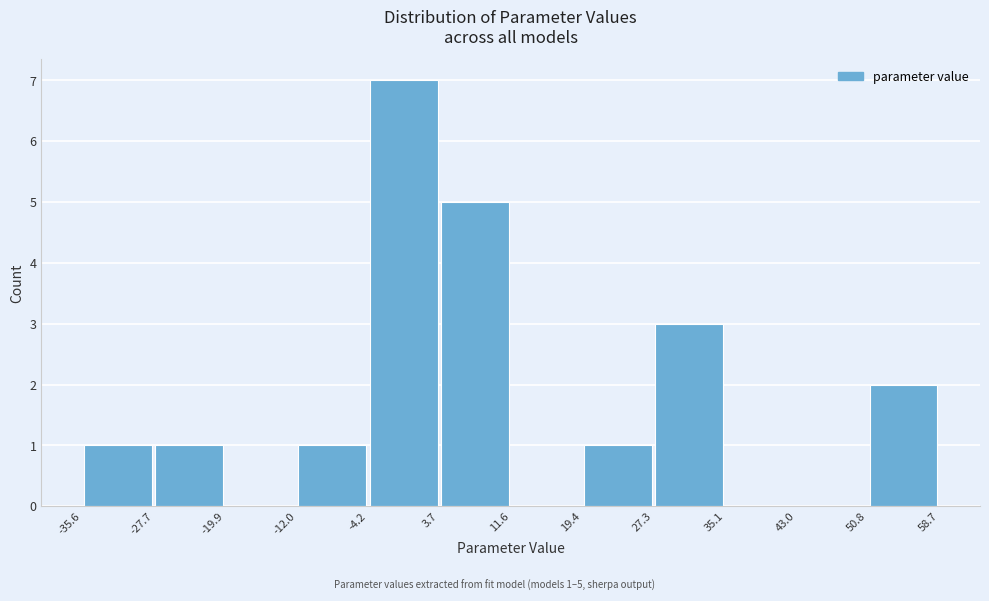

Which range on the x-axis has the tallest bar?

-4.2 to 3.7